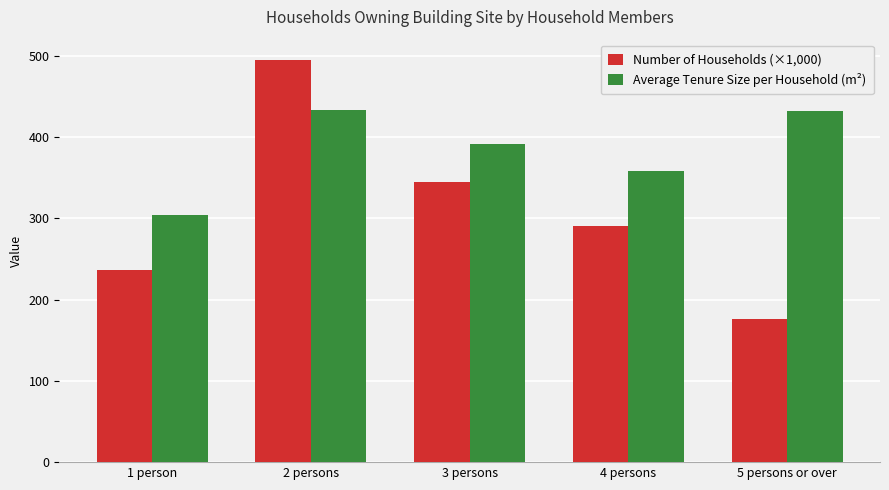

Between 1 person and 5 persons or over, which series saw the biggest shift?

Average Tenure Size per Household (m²)